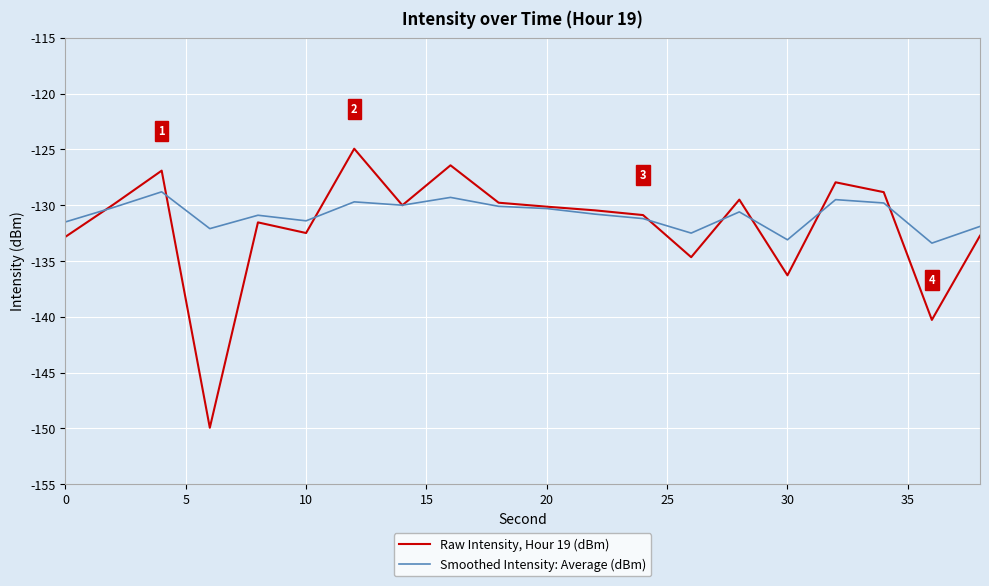

What is the greatest value displayed?

-124.9